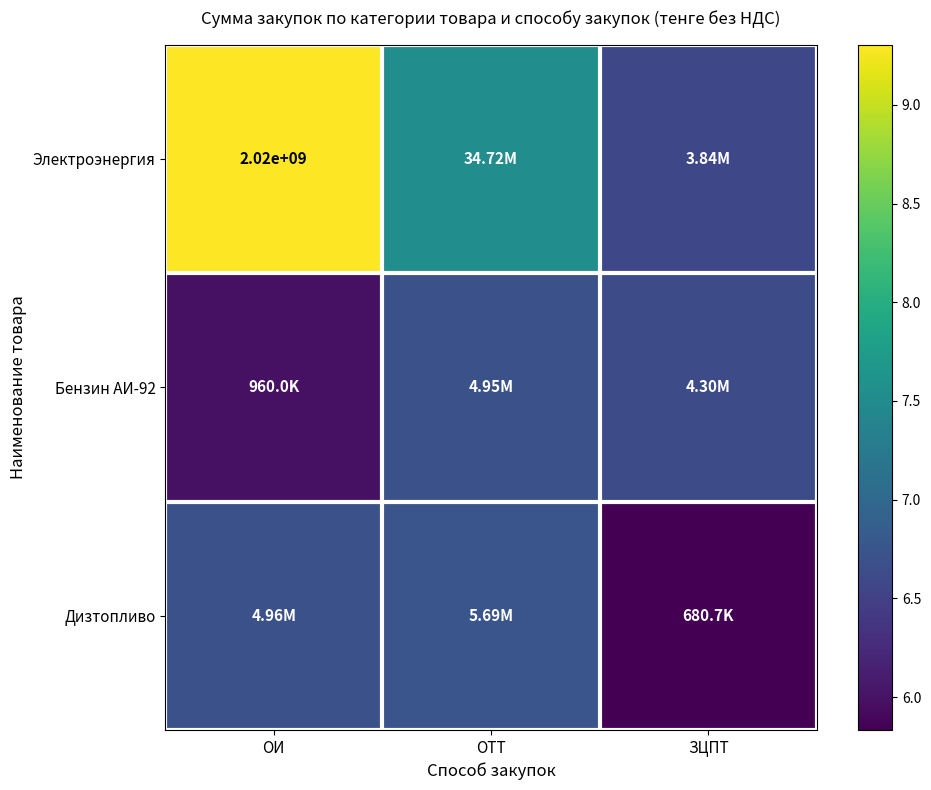

Rank the series by their maximum value, from highest to lowest.

Электроэнергия, Дизтопливо, Бензин АИ-92